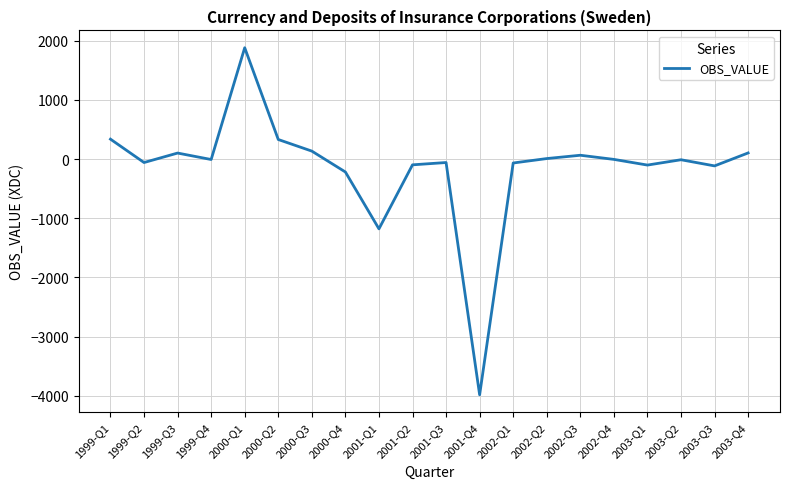

What is the approximate value at 2002-Q1, to the nearest 10?

-60